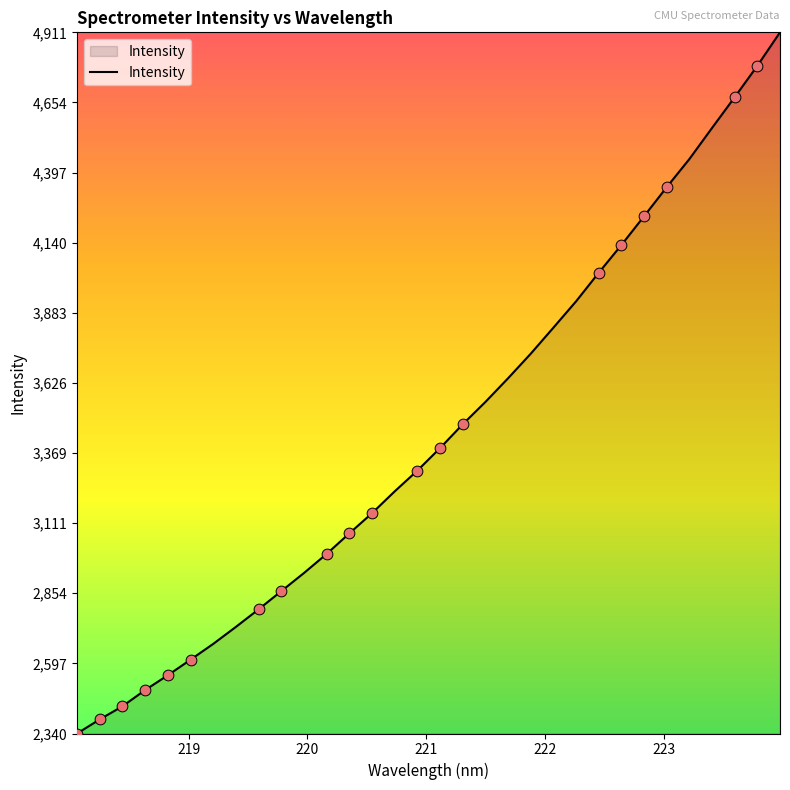

What is the smallest value displayed?

2340.6